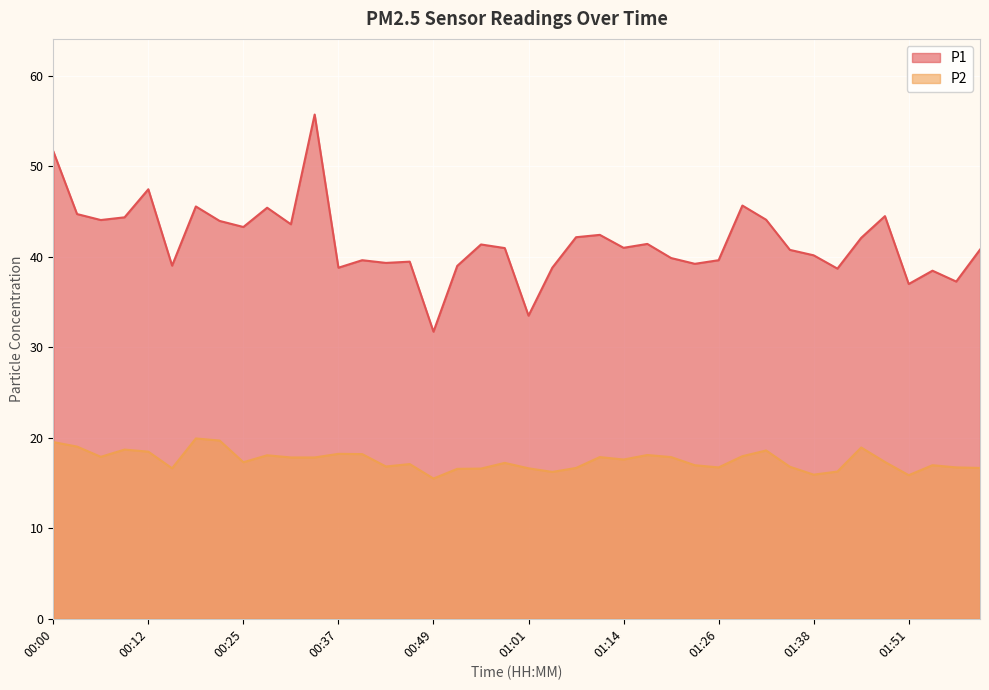

What position from the right is 00:37?

28